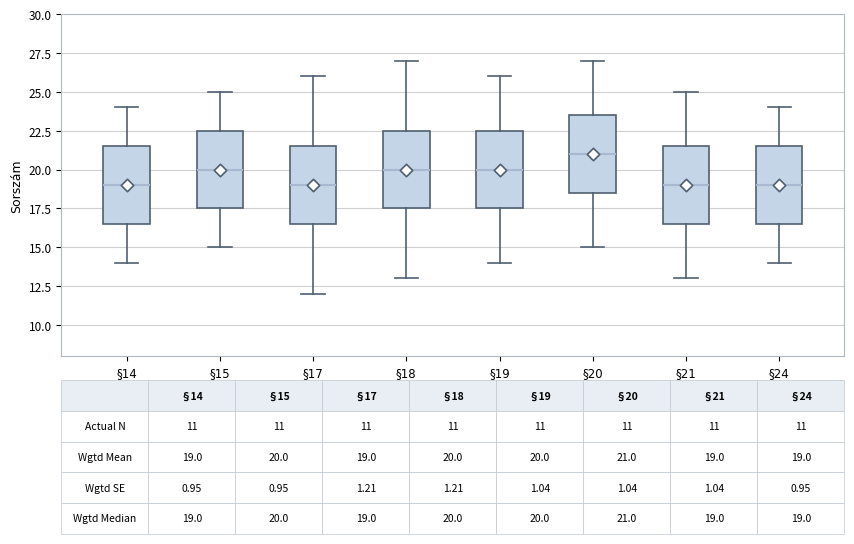

Which box's median line is the highest?

§20